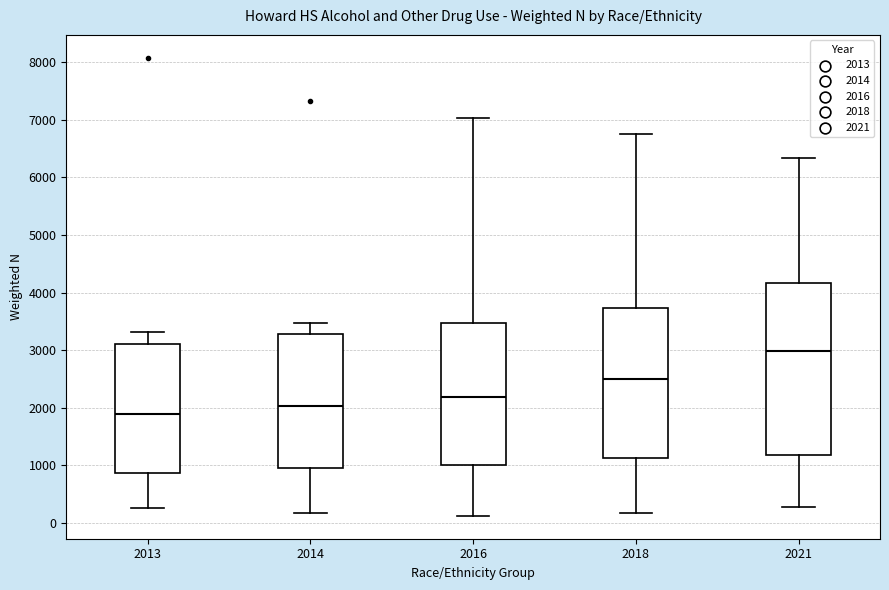

Comparing the boxes themselves (not the whiskers), which one is the tallest?

2021